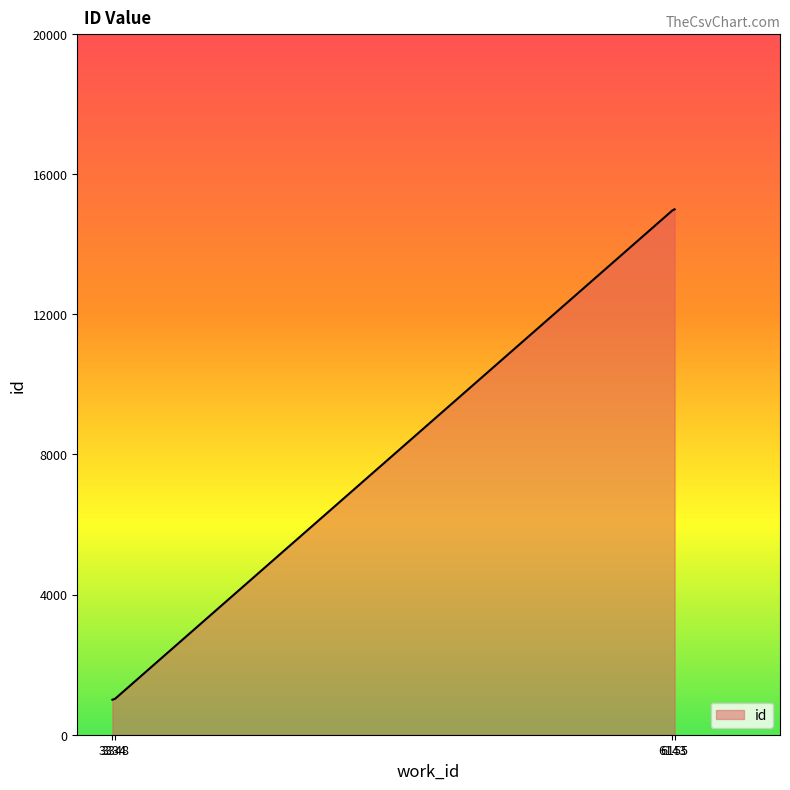

True or false: there are more than 1 points higher than both neighbors.

False